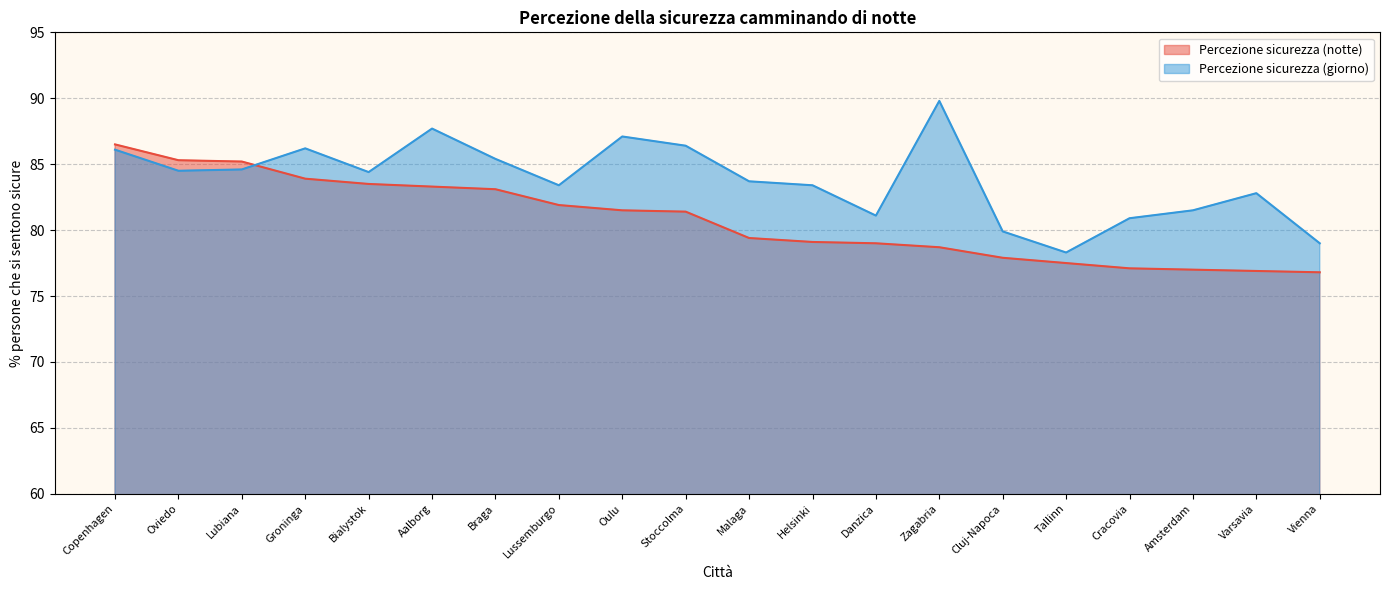

True or false: Percezione sicurezza (notte) has more than 1 points higher than both neighbors.

False